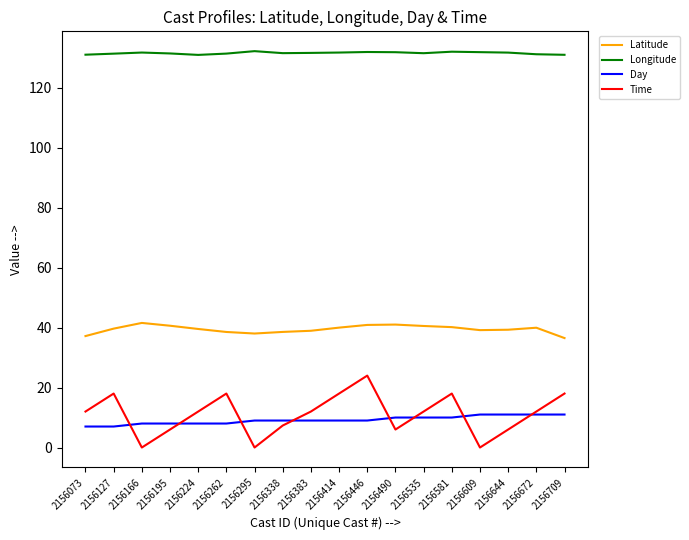

What is the spread (max minus min) of values at 2156073?

124.0